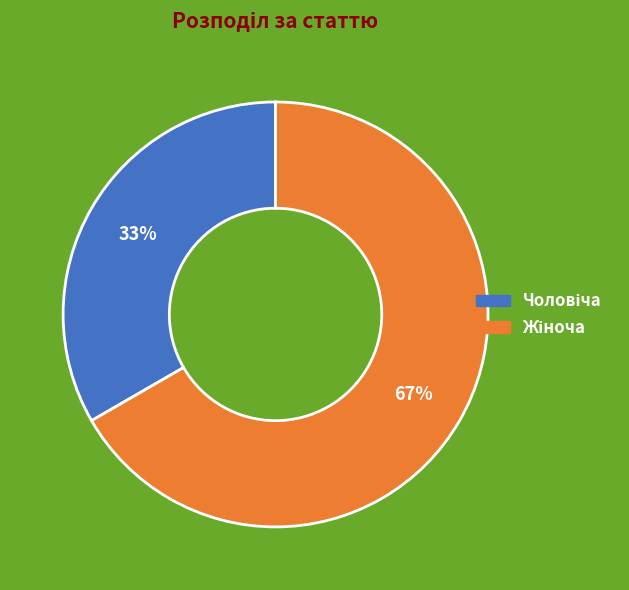

Is there any slice that represents more than half of the pie?

Yes